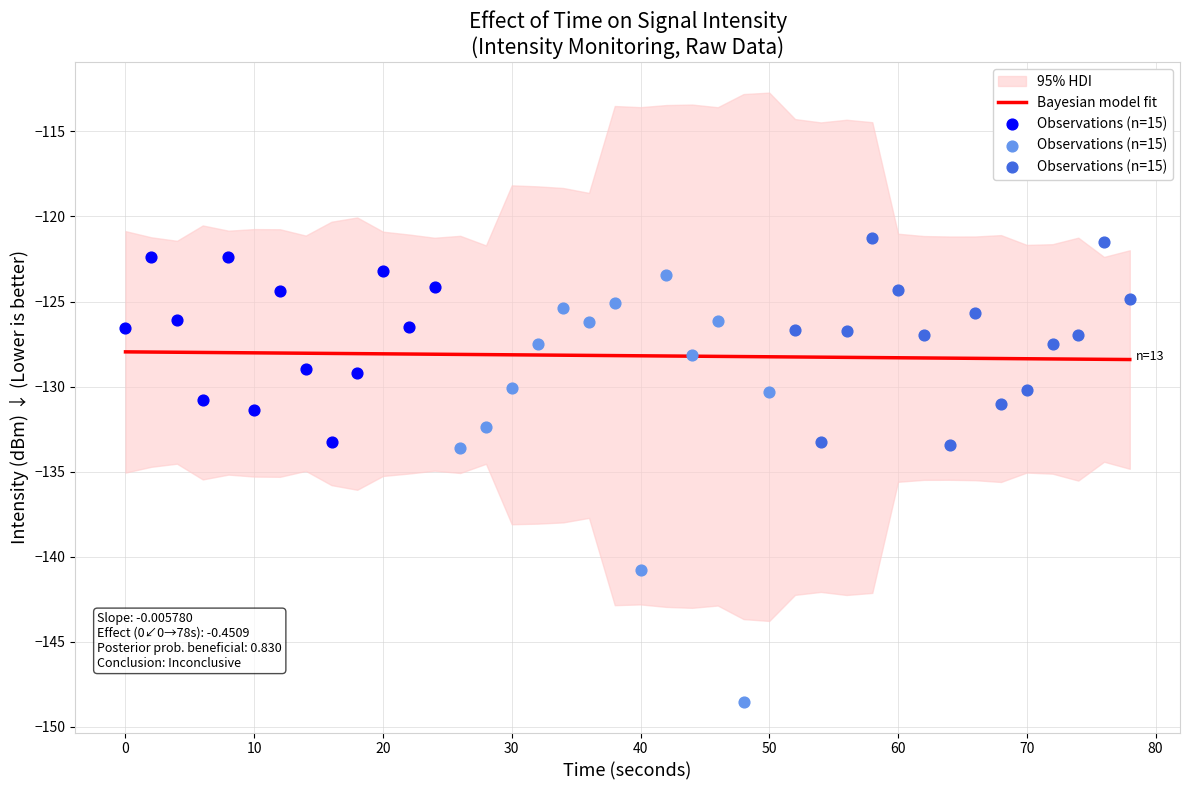

What is the change in value from 5 to 13?

-2.3